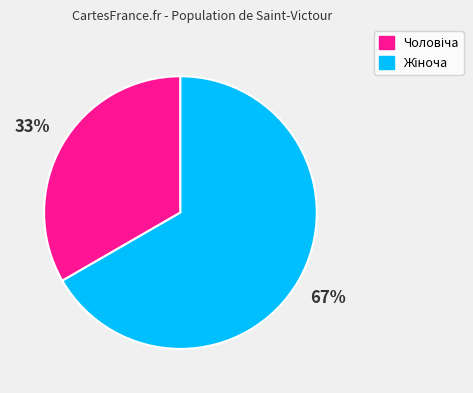

Is there any slice that represents more than half of the pie?

Yes